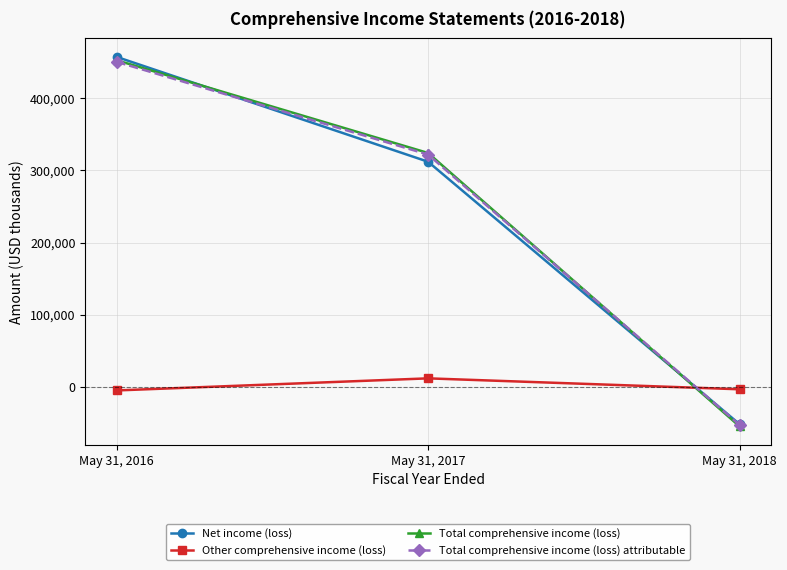

List the labels in order of Total comprehensive income (loss) attributable value, smallest first.

May 31, 2018, May 31, 2017, May 31, 2016